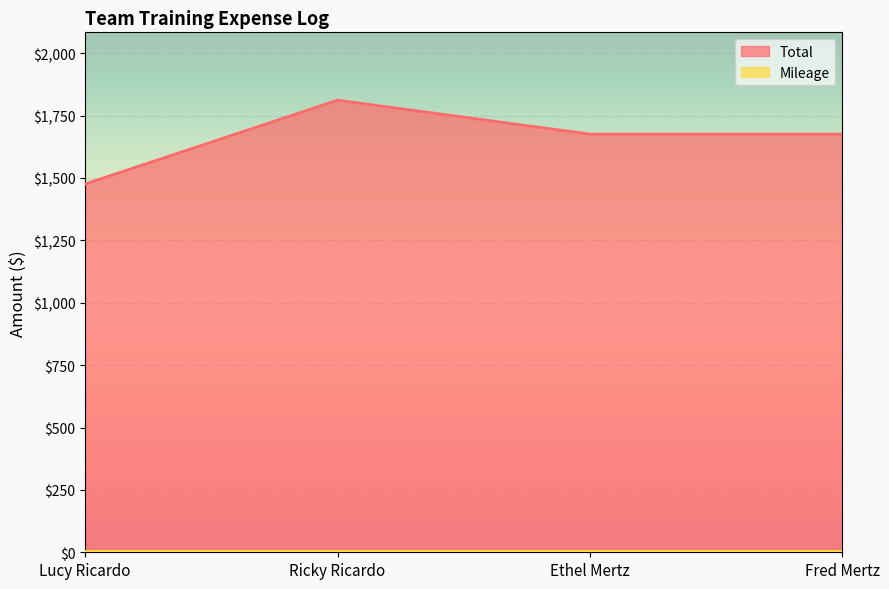

What is the greatest value displayed?

1811.9